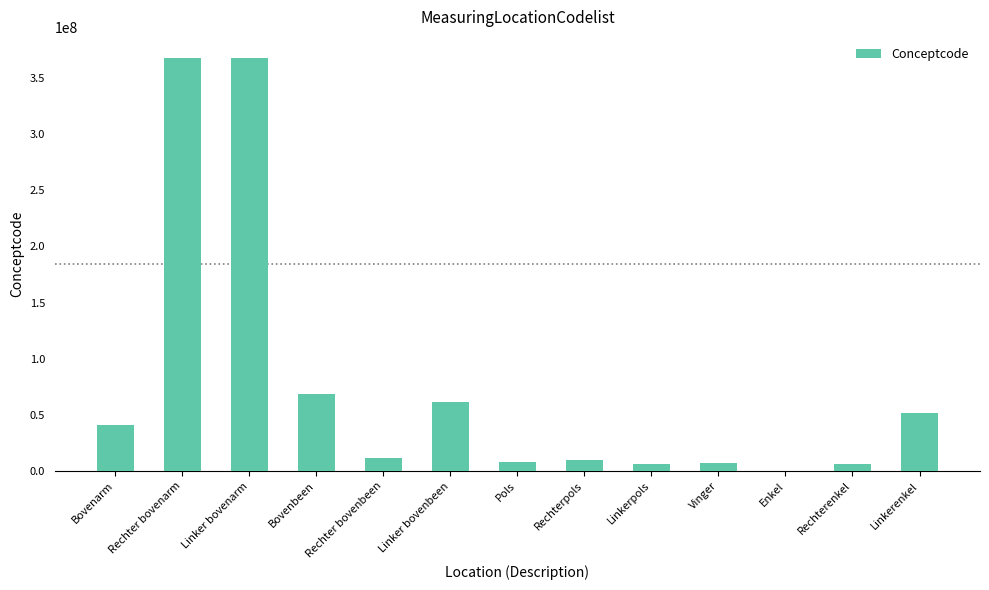

Is it true that the value at Linker bovenbeen is 61396006?

True